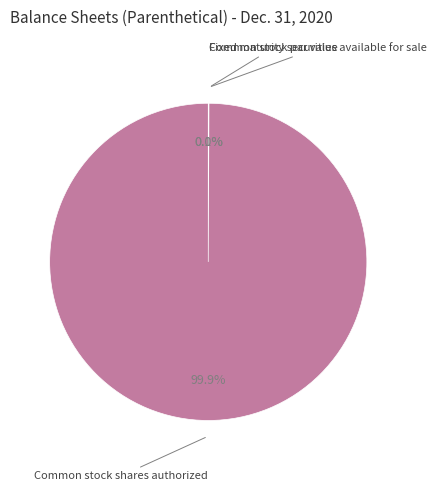

Which category has the smallest portion of the pie?

Common stock par value